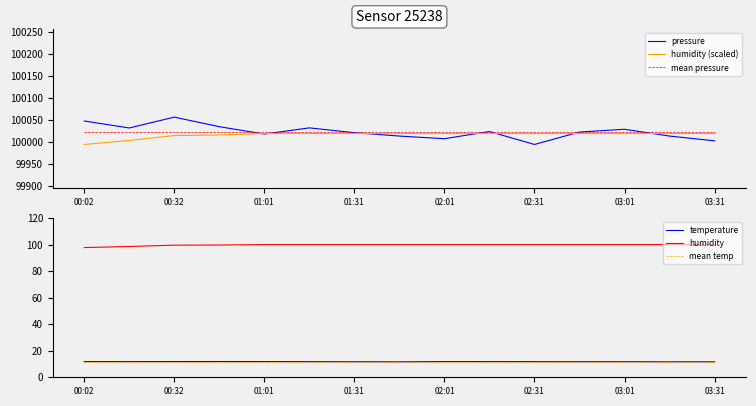

What is the highest value of the pressure series?

100055.9